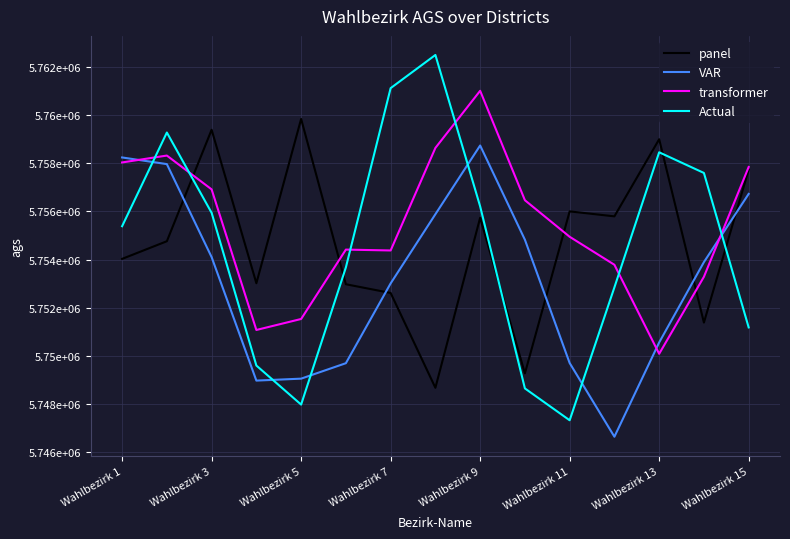

Which series has the largest range (max minus min)?

Actual